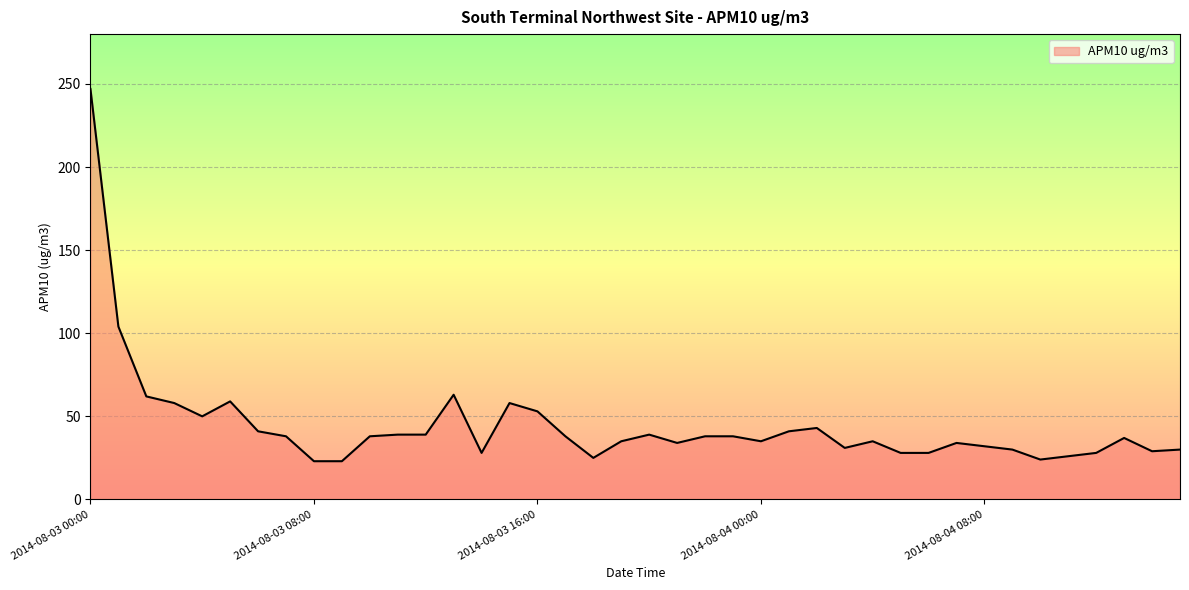

What is the maximum value shown in the chart?

247